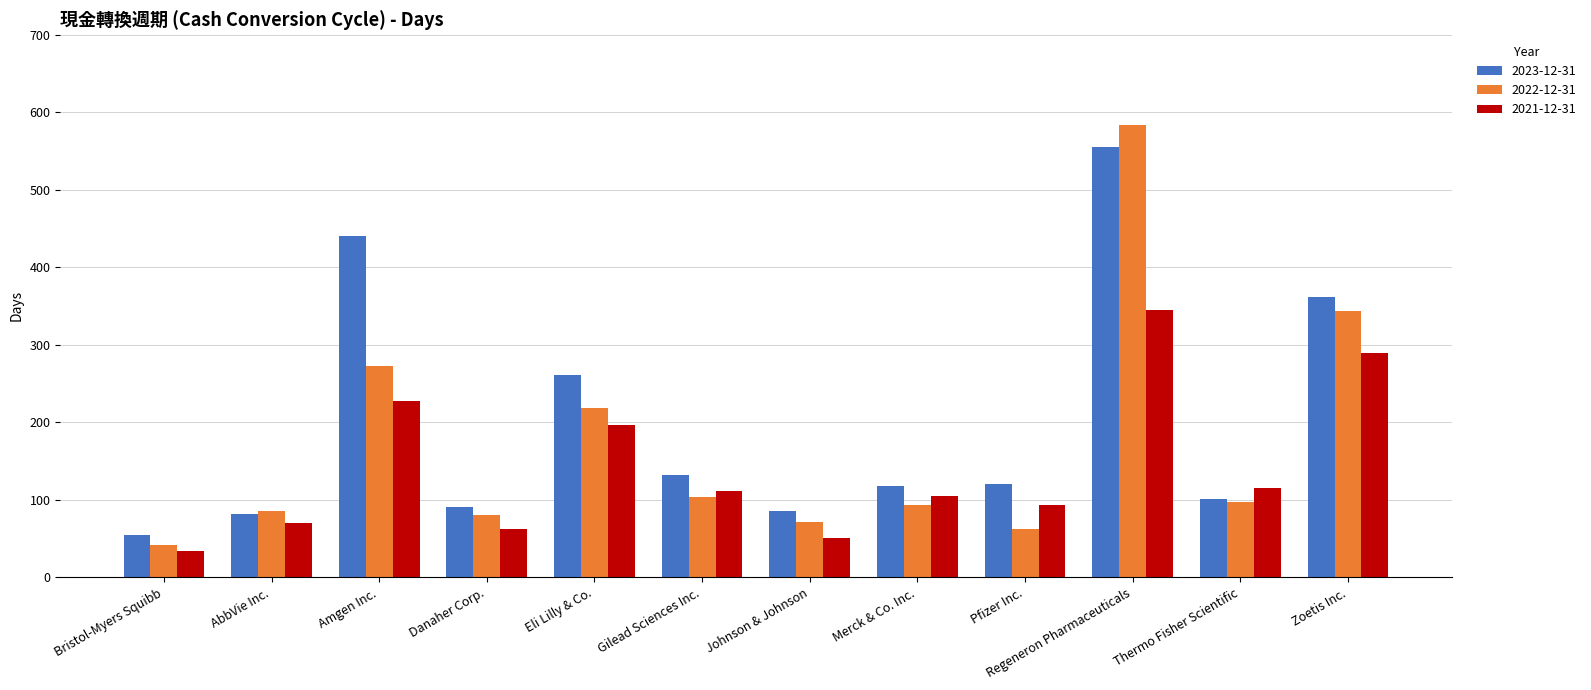

Does the chart contain any negative values?

No